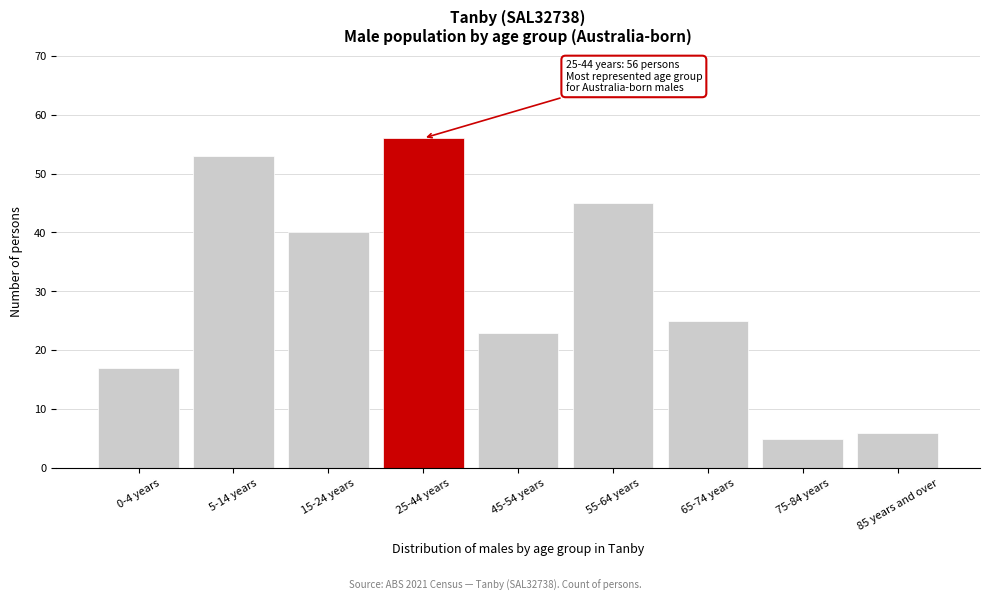

Reading left to right, extract all data points from this chart.

0-4 years=17	5-14 years=53	15-24 years=40	25-44 years=56	45-54 years=23	55-64 years=45	65-74 years=25	75-84 years=5	85 years and over=6